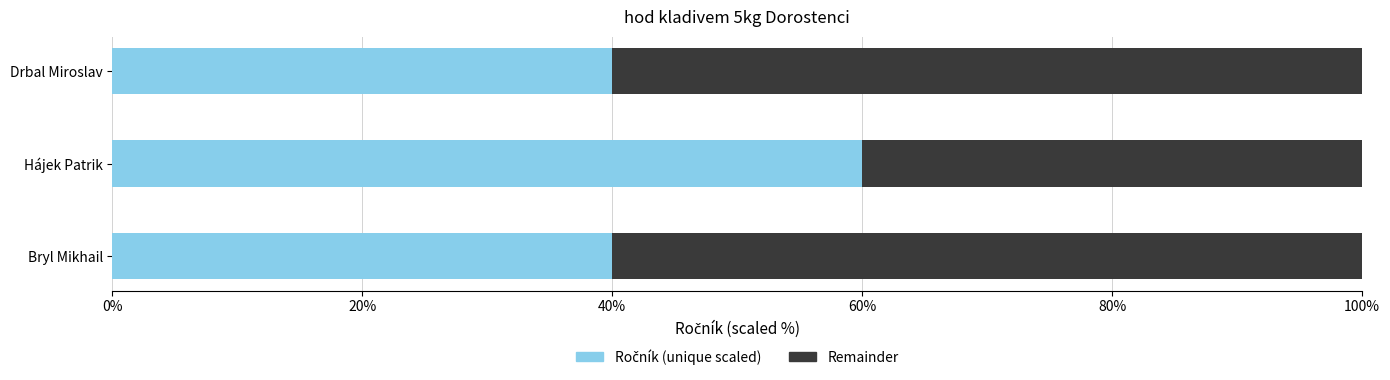

What is the total value across all series at Bryl Mikhail?

100